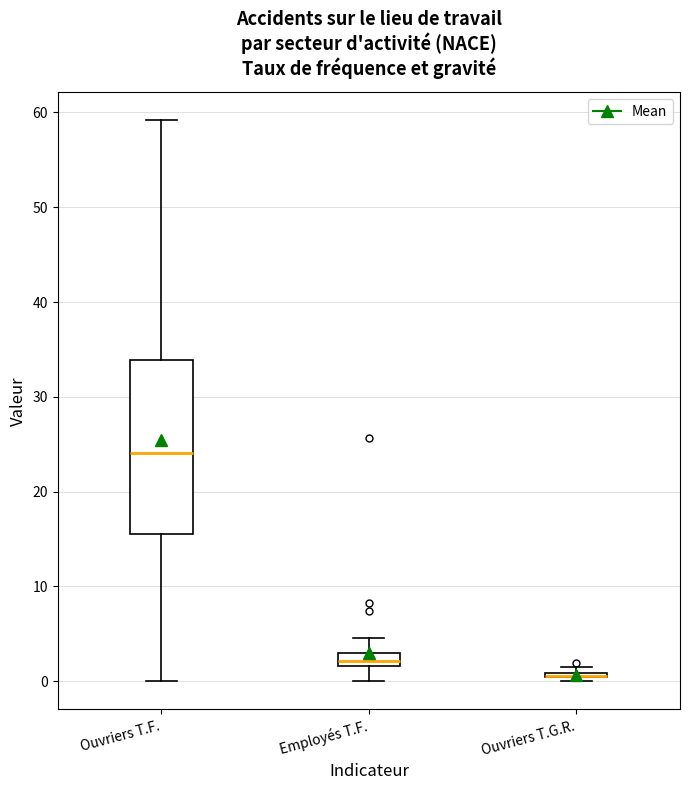

Comparing the boxes themselves (not the whiskers), which one is the tallest?

Ouvriers T.F.